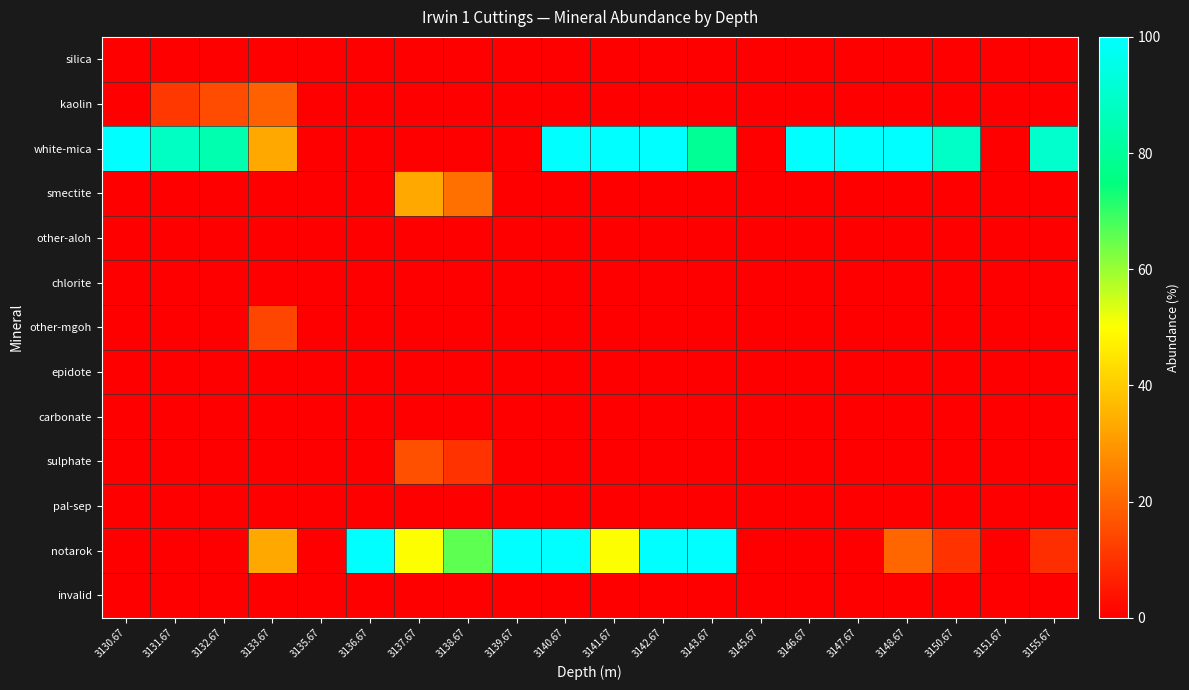

Which label corresponds to the largest value in the chart?

3130.67